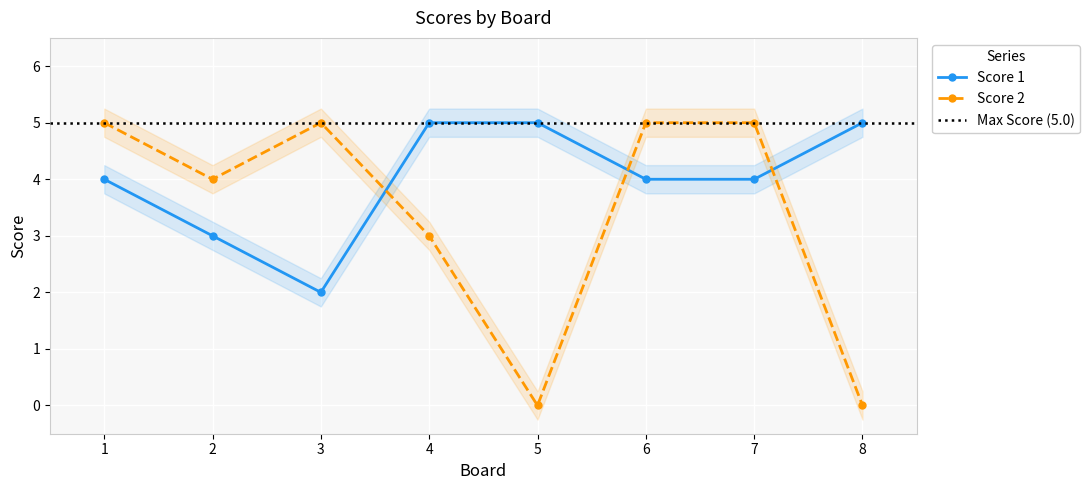

Rank the series by their maximum value, from lowest to highest.

Score 1, Score 2